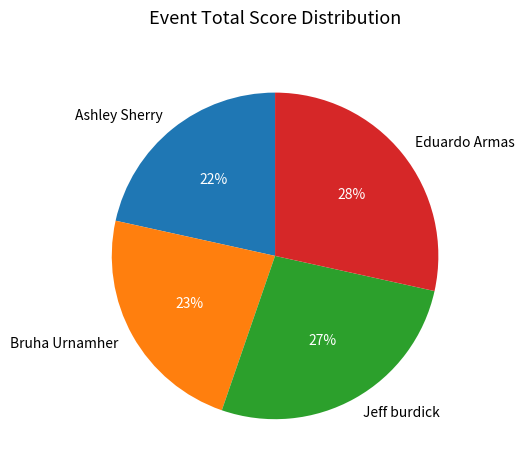

How many segments does this pie chart have?

4